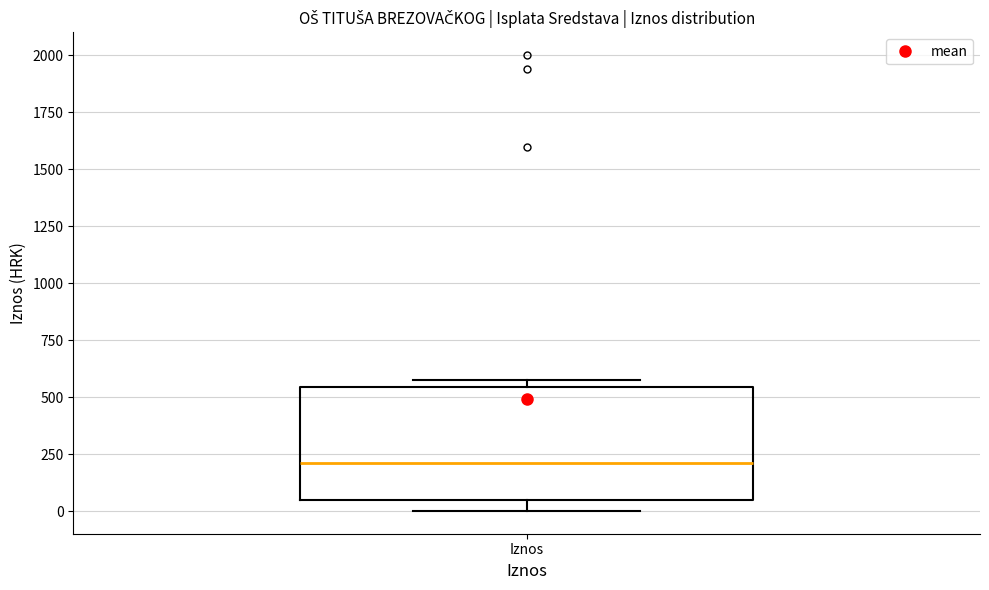

Read this box plot against the y-axis: the position of the median line, the range covered by the box, and the ends of both whiskers. The values are not printed on the chart, so give them approximately, as read against the axis.

median 200, box 50 to 550, whiskers 0 to 600